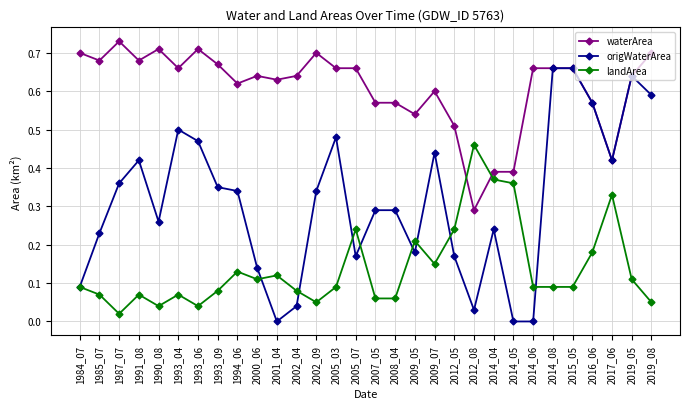

Is it true that origWaterArea equals 0.7 at 1993_06?

False